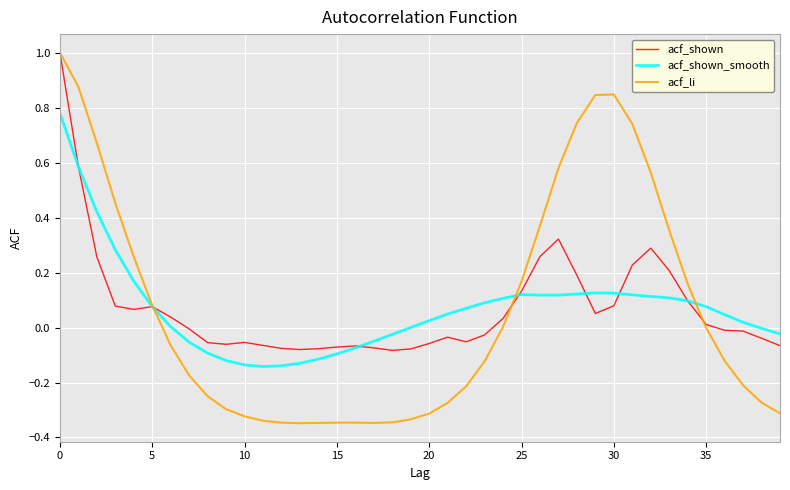

Which series has the widest spread of values?

acf_li